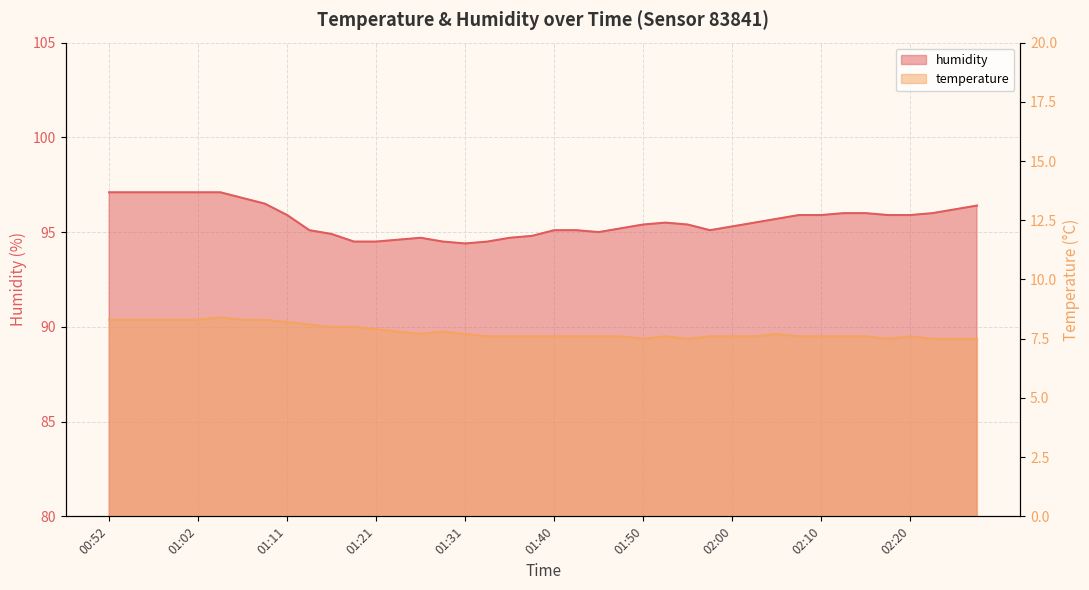

What is the label of the 34th point from the left?

02:12